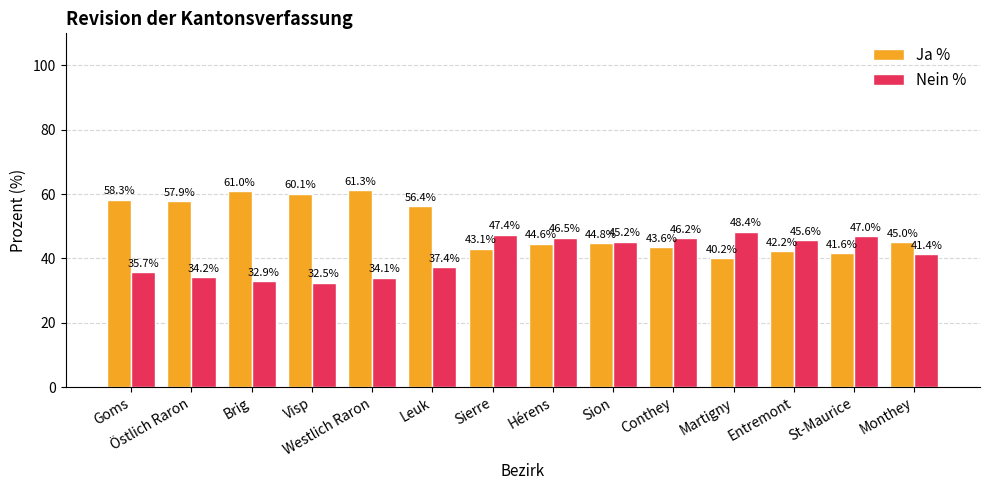

What is the spread (max minus min) of values at Goms?

22.6